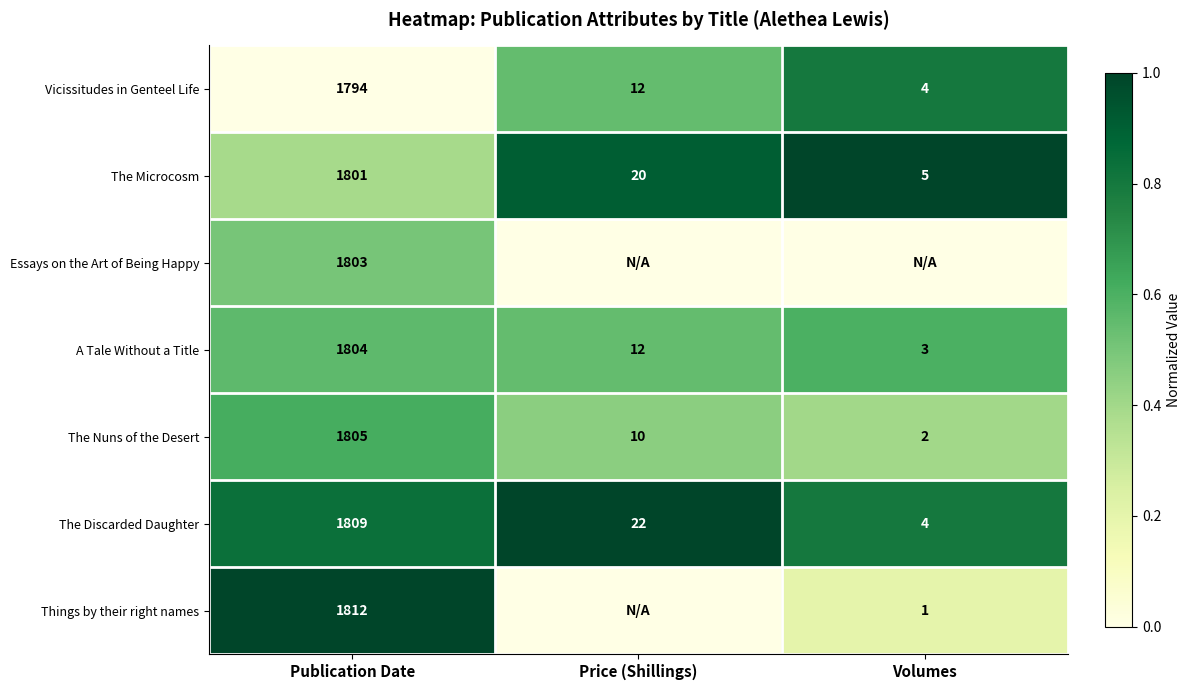

What value does the Vicissitudes in Genteel Life series have at Publication Date, to the nearest 100?

1800